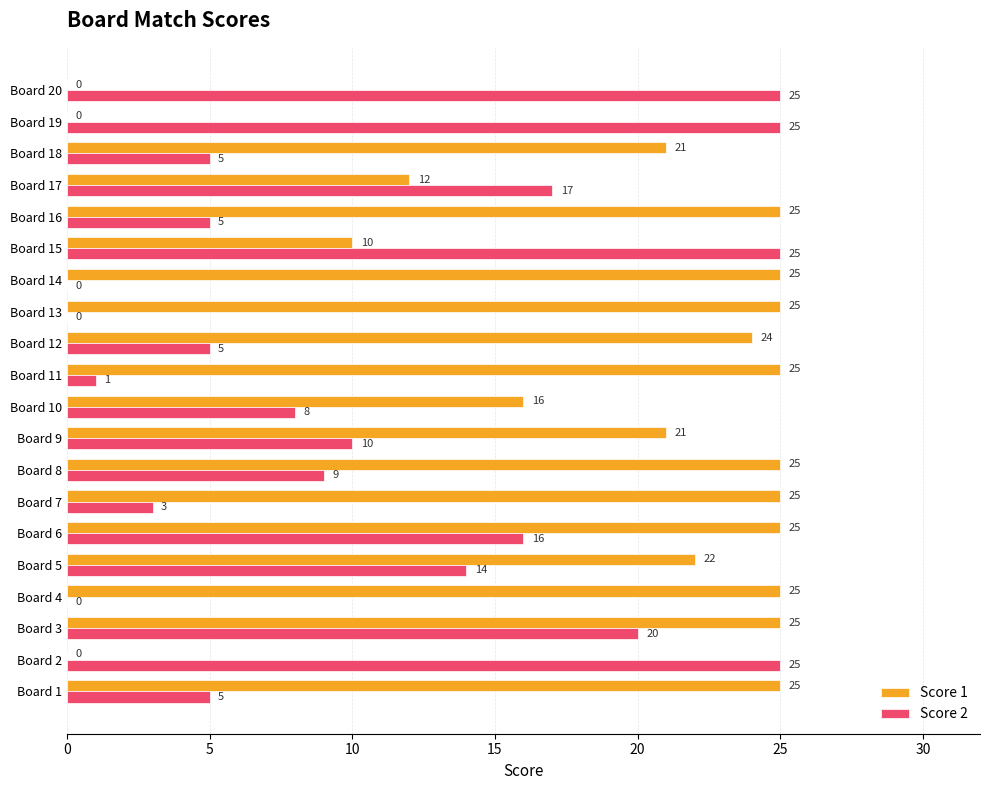

At which category is the sum across all series the highest?

Board 3